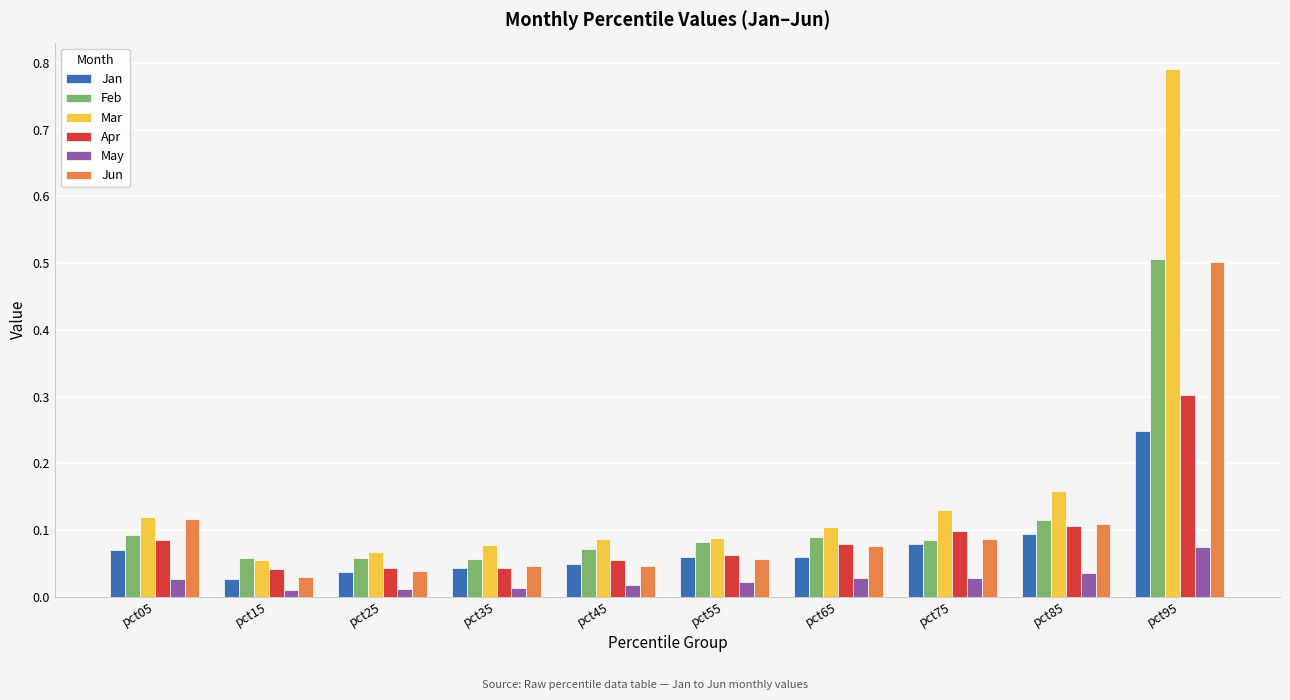

Which series has the largest total across all categories?

Mar